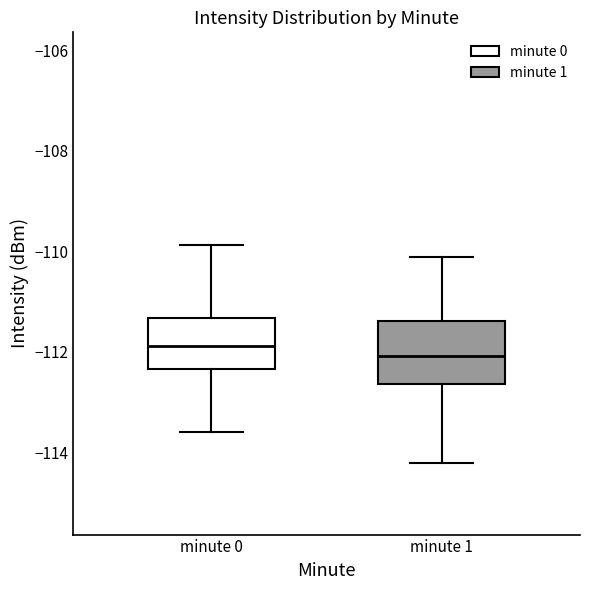

Reading left to right, read every box against the y-axis: the position of its median line, the range the box covers, and the ends of its whiskers. The values are not printed on the chart, so give them approximately, as read against the axis.

minute 0: median -111.8, box -112.4 to -111.4, whiskers -113.6 to -109.8
minute 1: median -112.0, box -112.6 to -111.4, whiskers -114.2 to -110.2